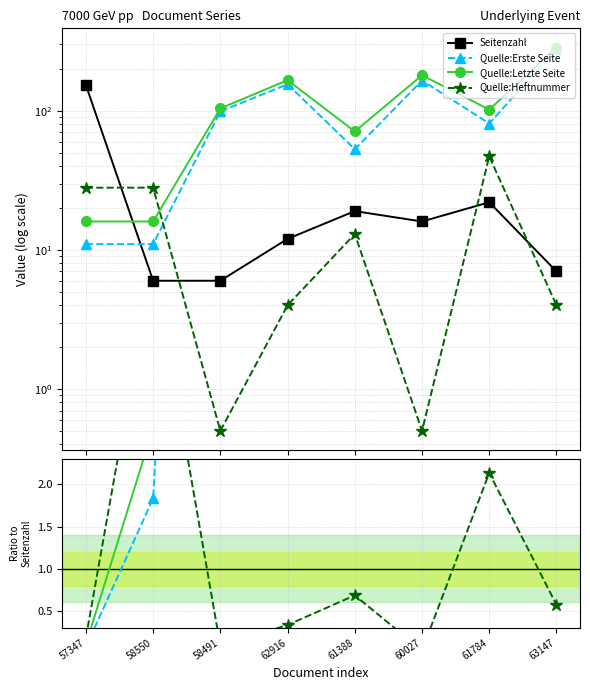

Where does the Seitenzahl series first go above 16?

57347